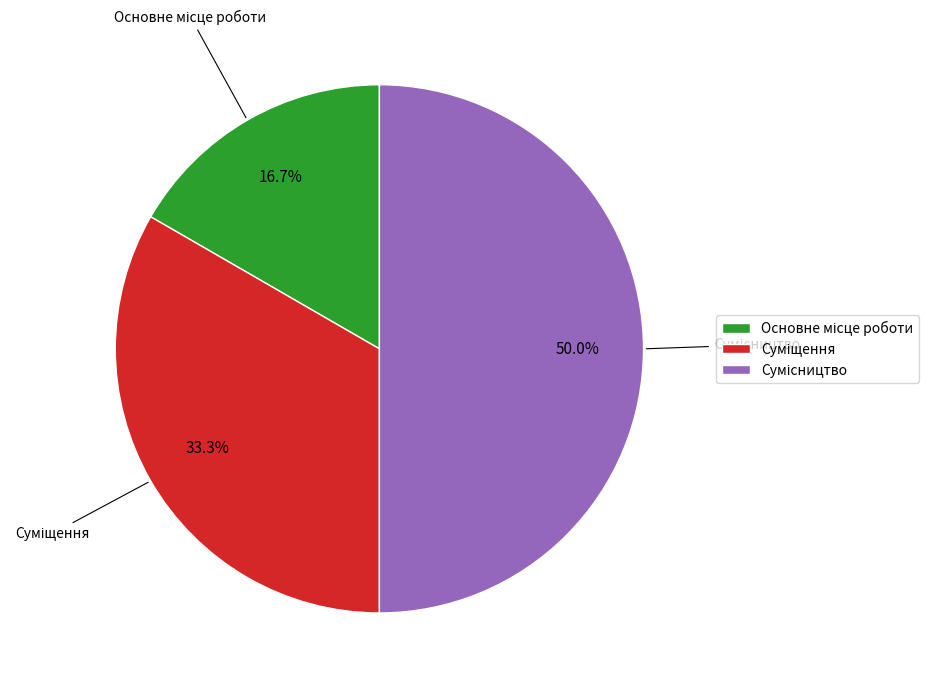

To the nearest percent, what is the average slice percentage?

33%